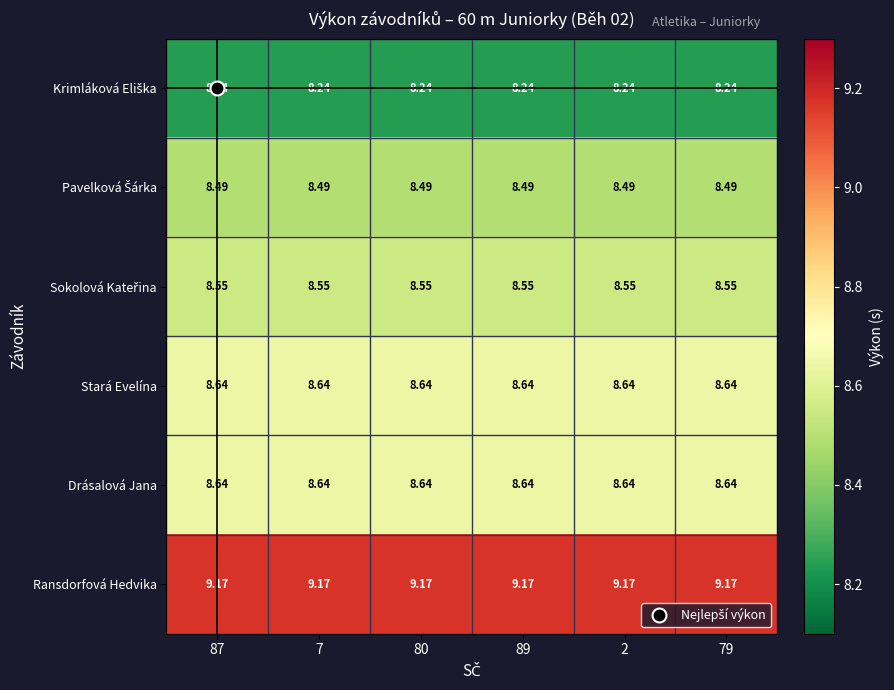

Is the value of Drásalová Jana at 7 greater than the value of Ransdorfová Hedvika at 80?

No